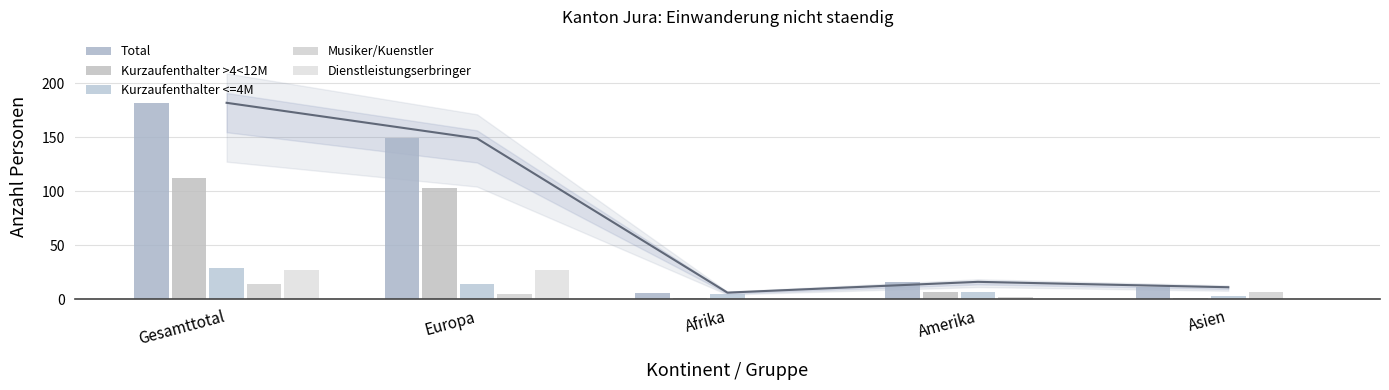

What is the sum of all Kurzaufenthalter >4<12M values?

224